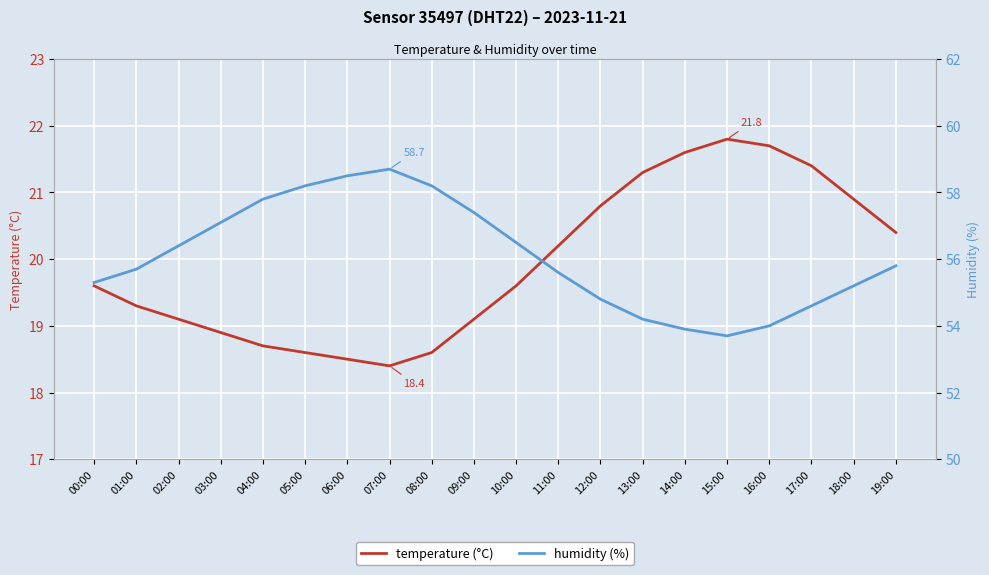

Count the number of categories in the chart.

20